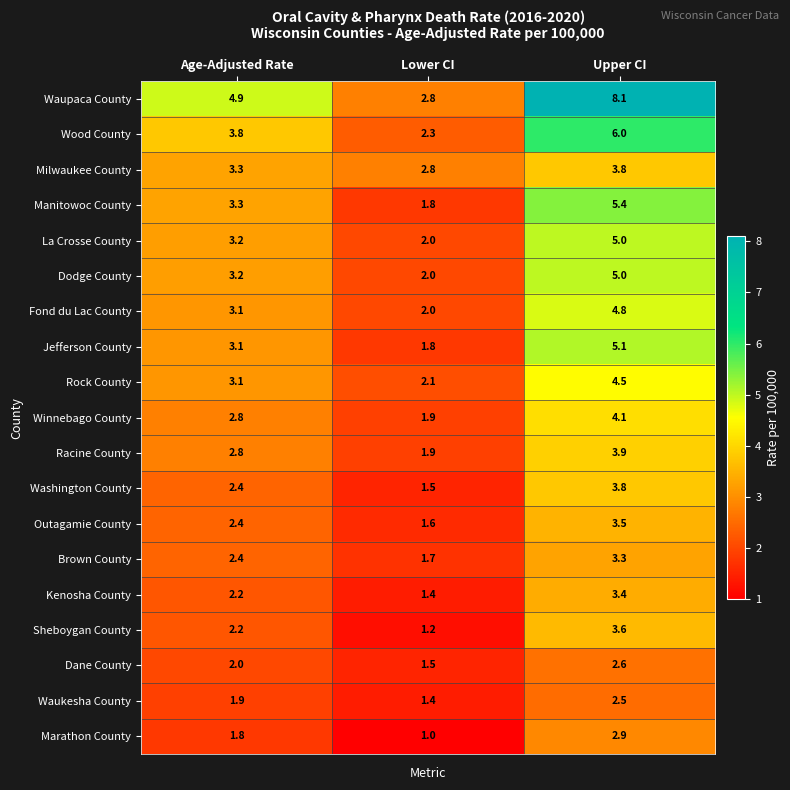

The Manitowoc County series shows 3.0 at Lower CI. True or false?

False